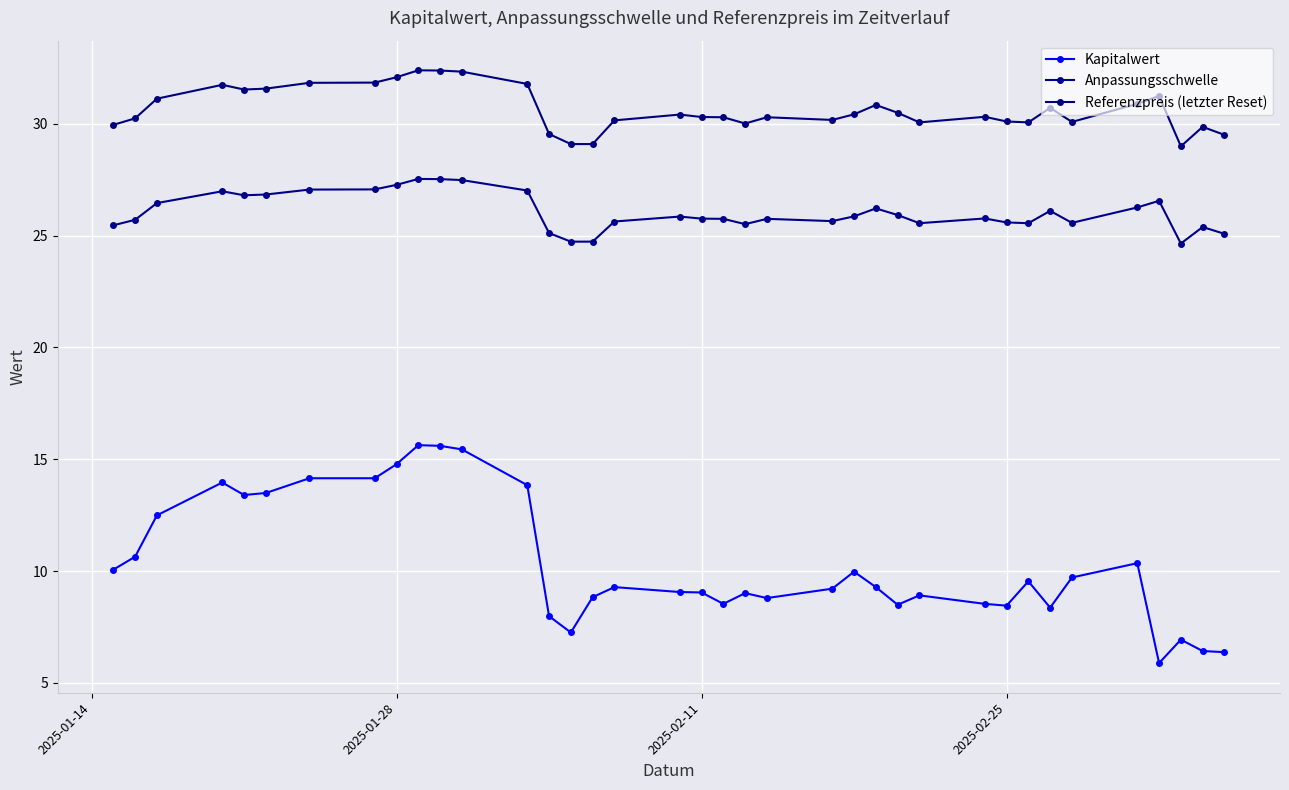

True or false: Referenzpreis (letzter Reset) and Kapitalwert cross at least once.

False